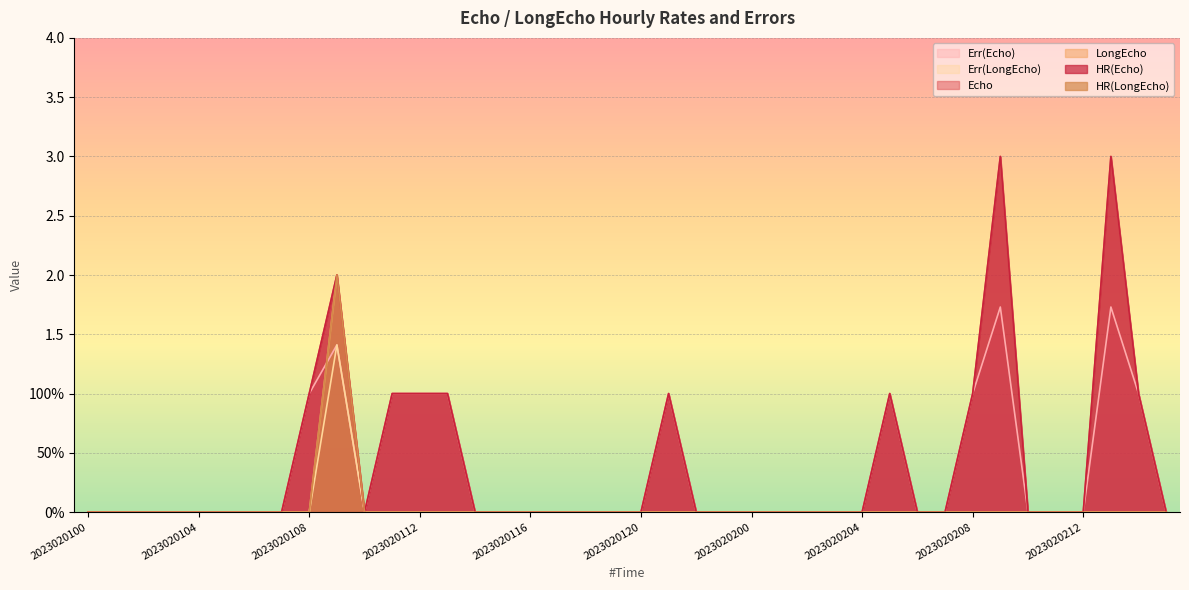

What is the difference between the second highest and minimum values in the Err(Echo) series?

1.7